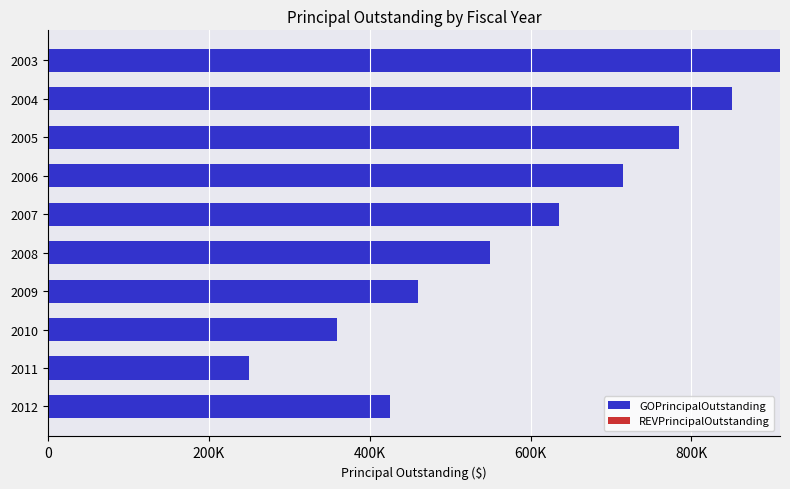

Does the chart contain any negative values?

No